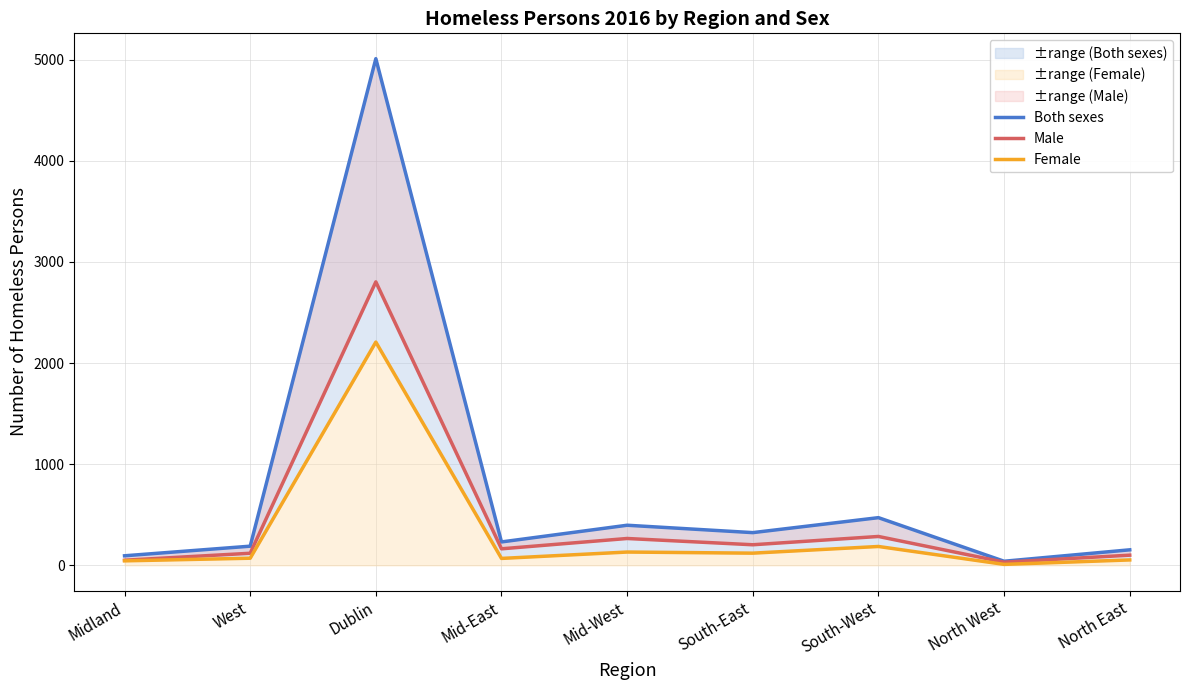

True or false: Both sexes and Male cross at least once.

False